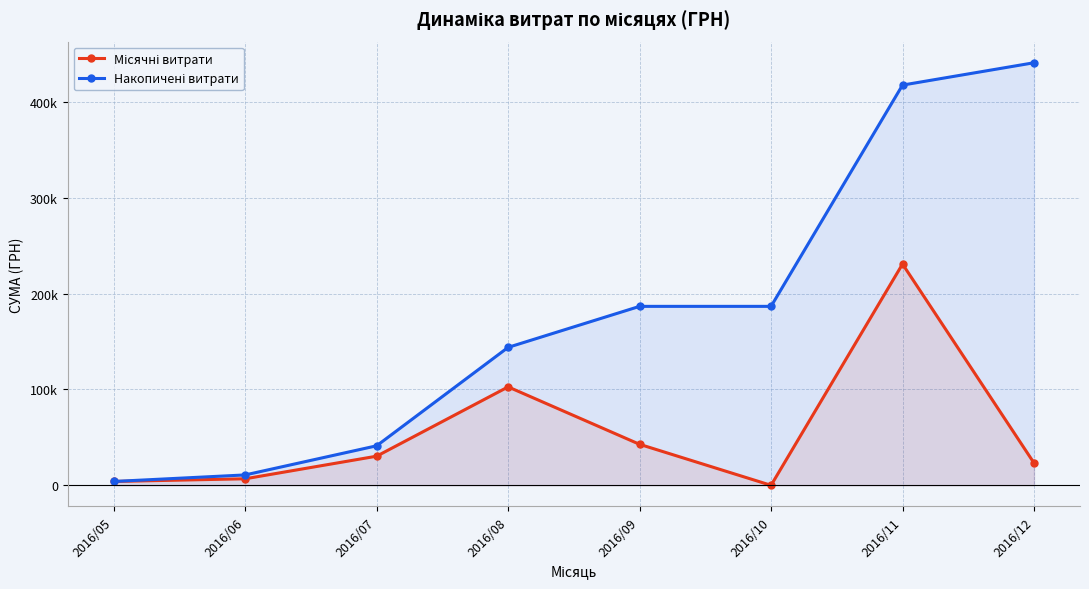

True or false: Місячні витрати and Накопичені витрати cross at least once.

False